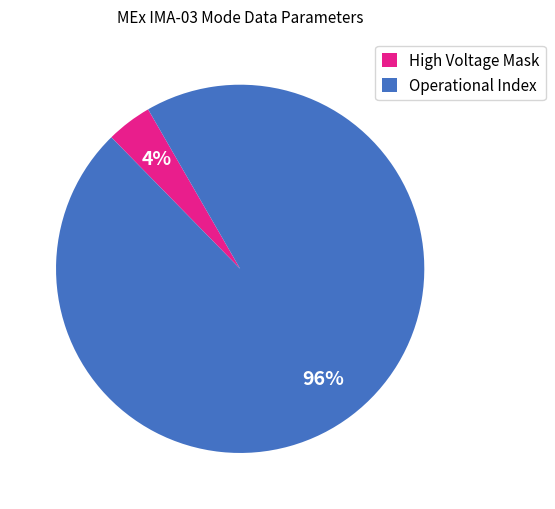

What is the largest slice in the pie chart?

Operational Index